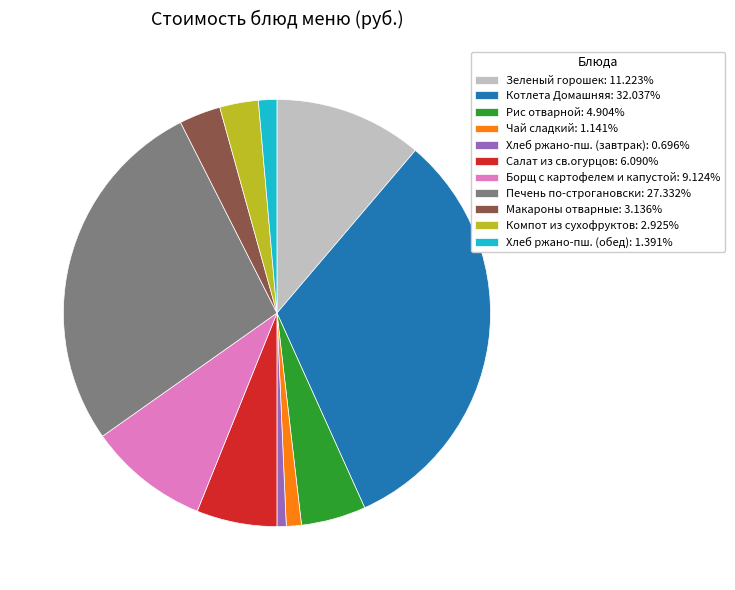

Approximately how many times larger is the value at Салат из св.огурцов: 6.090% compared to Макароны отварные: 3.136%?

1.9